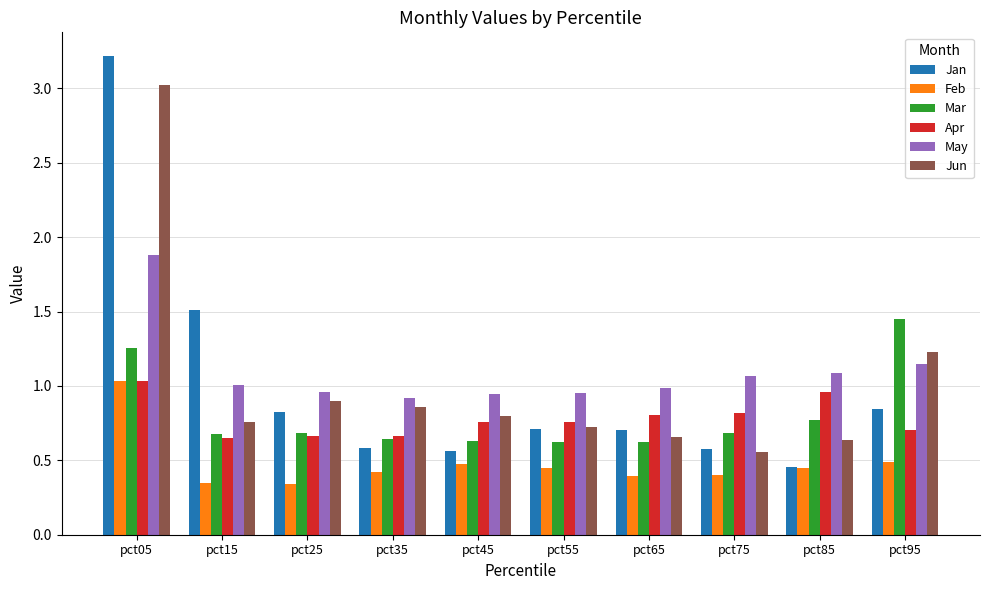

How many bars are there in total?

60